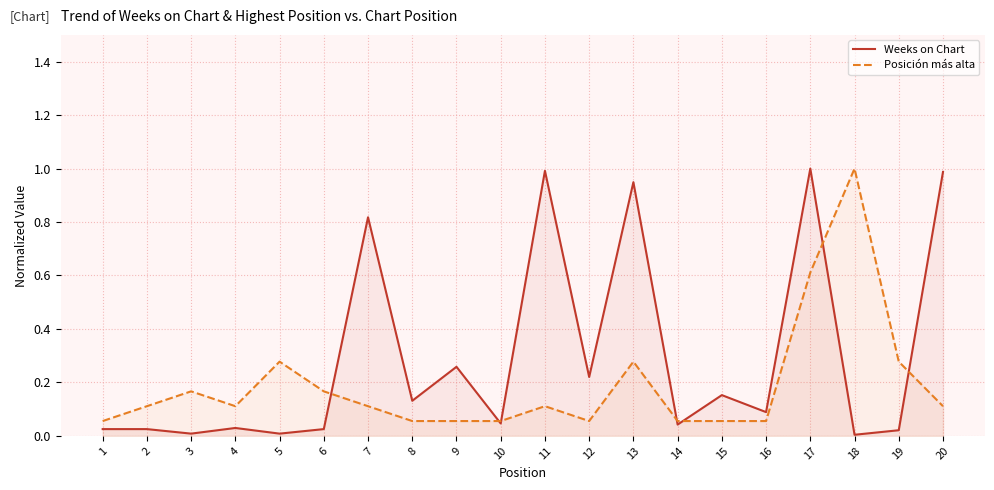

True or false: Weeks on Chart has more than 2 points higher than both neighbors.

True